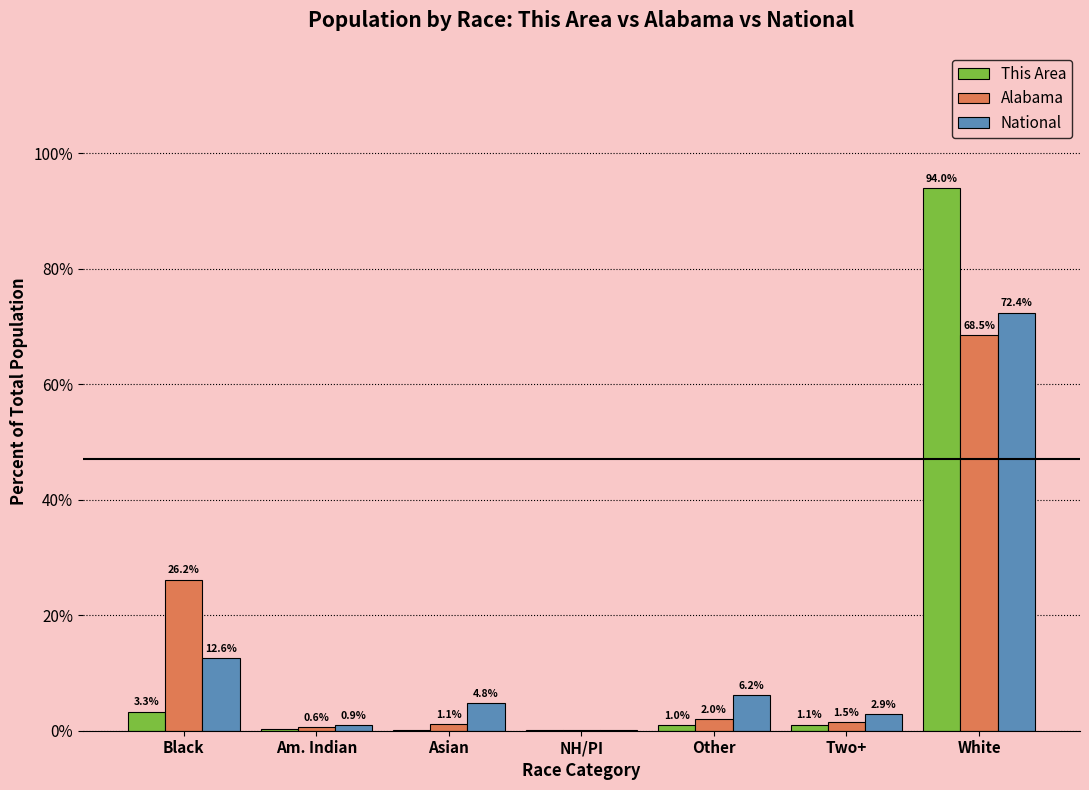

Read the Alabama value at Am. Indian.

0.6